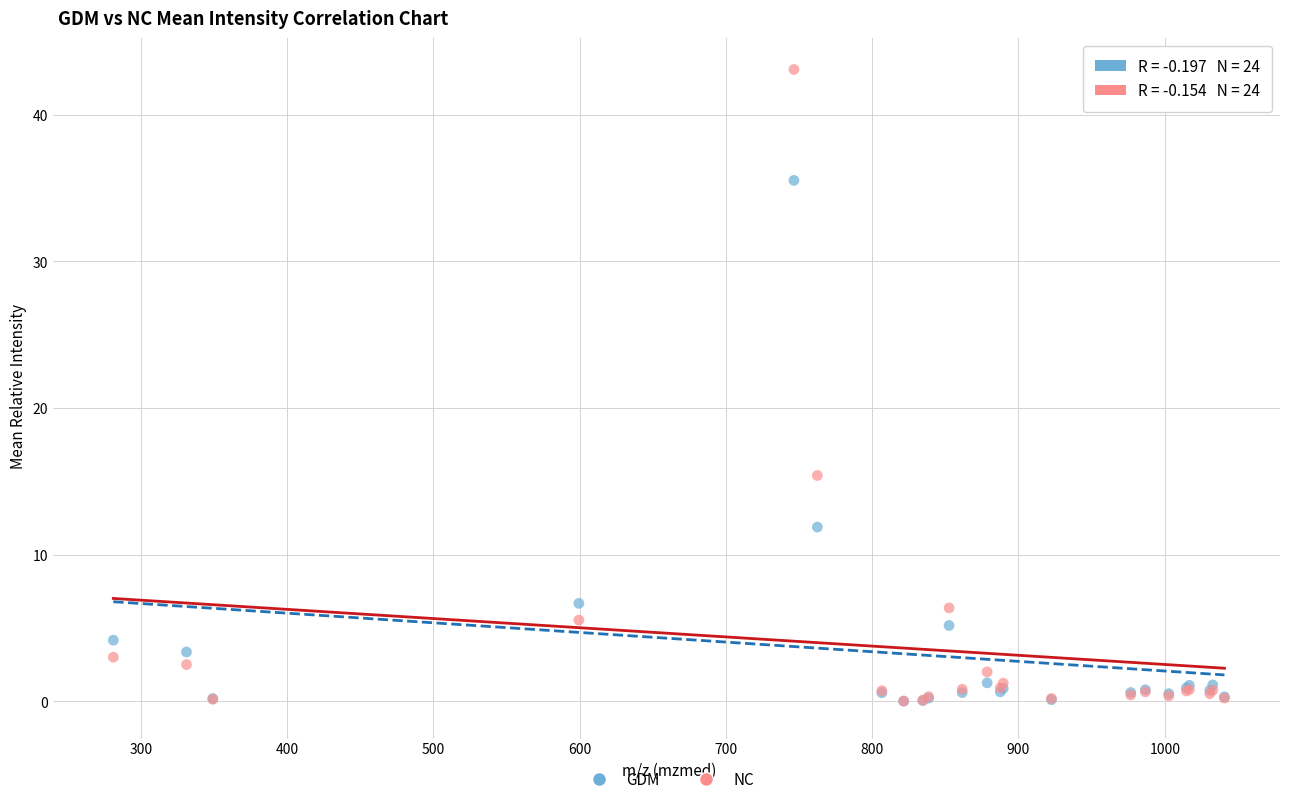

Across all series, what Y value is closest to 21?

15.4